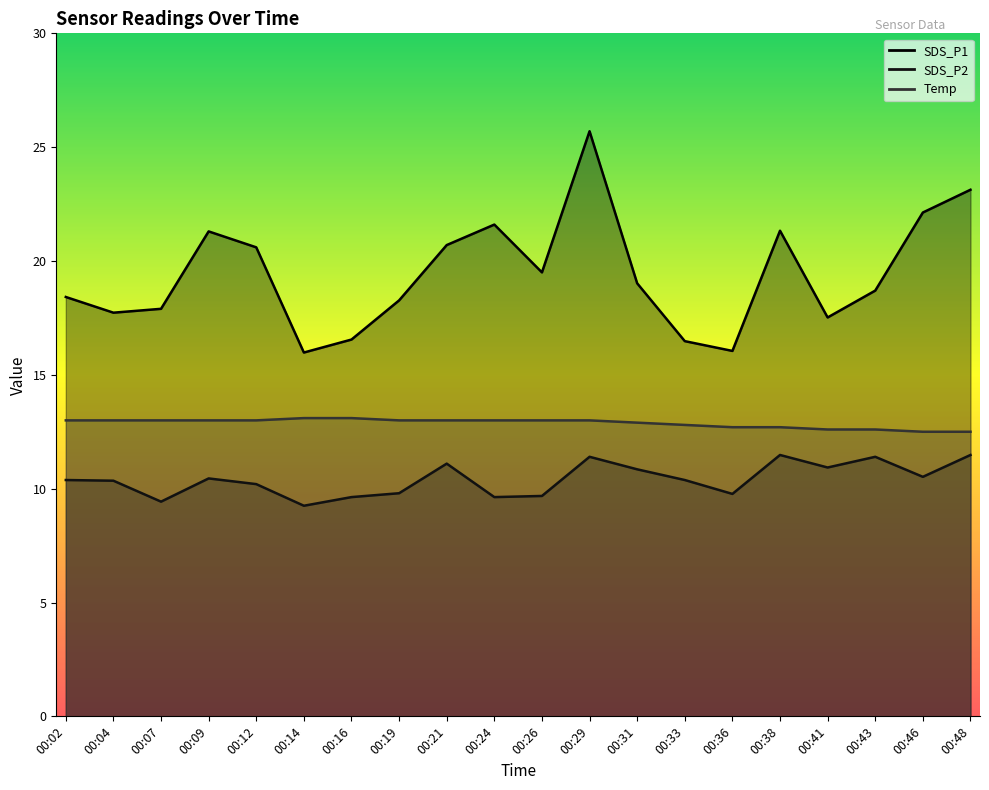

How many Temp values are between 12 and 13?

18